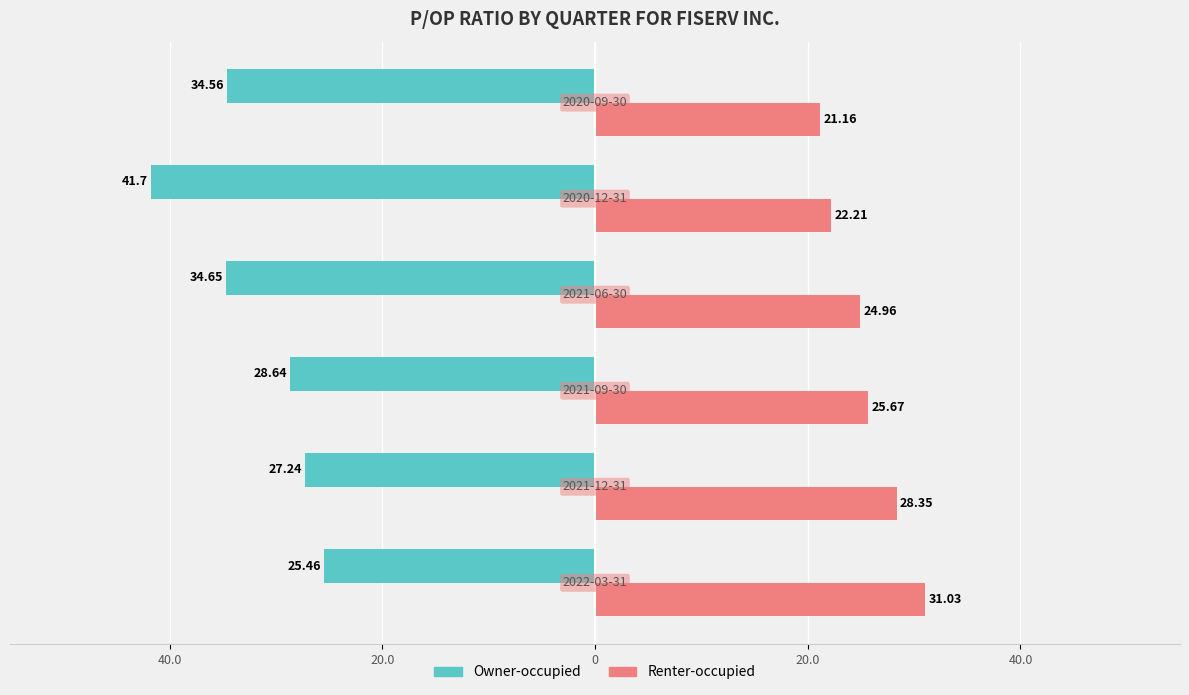

What are all the series names shown in the legend?

Owner-occupied, Renter-occupied